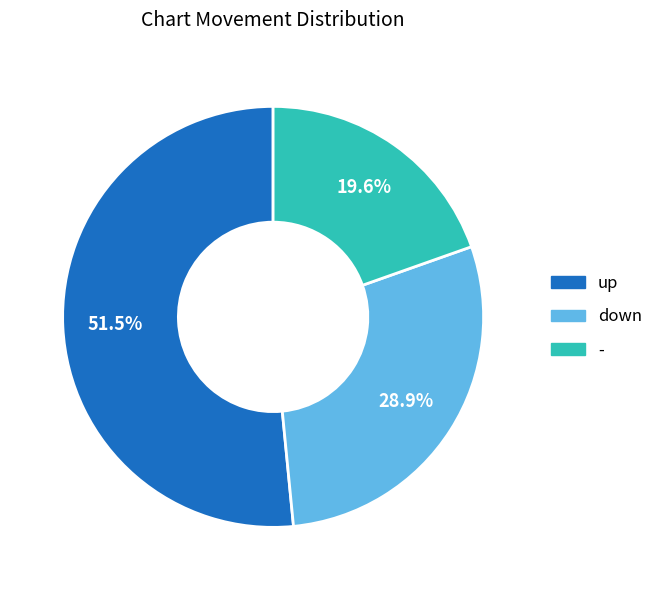

To the nearest percent, what is the difference between the largest and smallest slice percentages?

32%